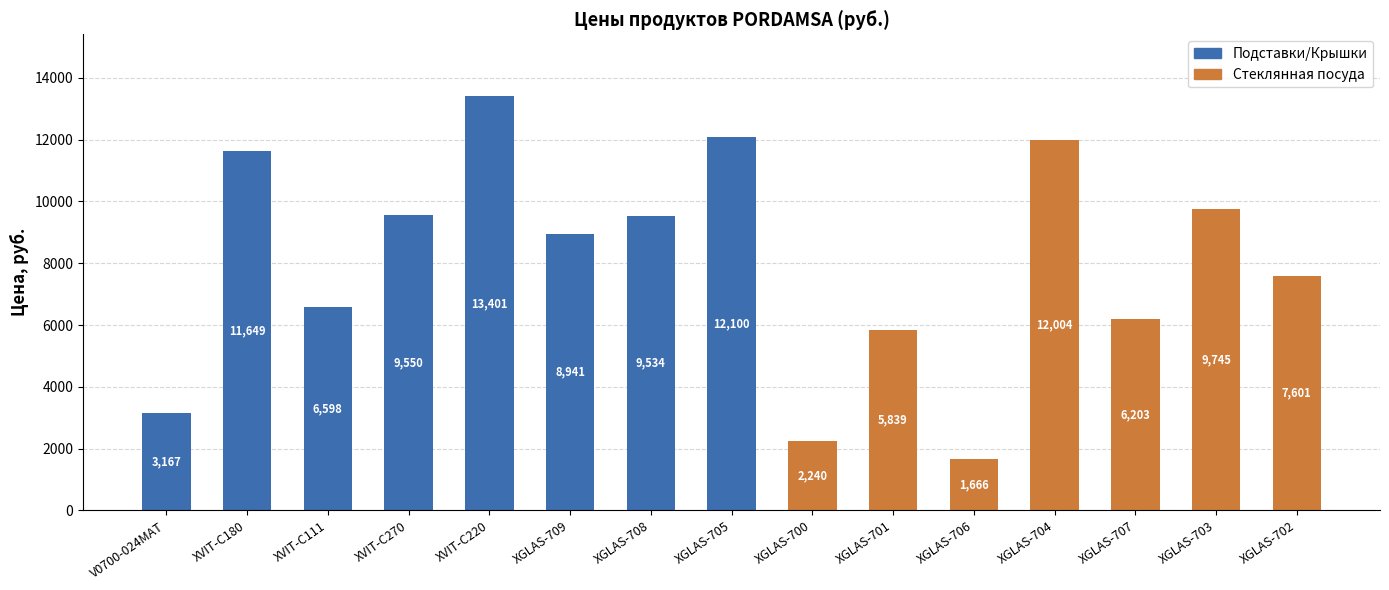

Reading right to left, transcribe all the data shown in this chart.

XGLAS-702=7601	XGLAS-703=9745	XGLAS-707=6203	XGLAS-704=12004	XGLAS-706=1666	XGLAS-701=5839	XGLAS-700=2240	XGLAS-705=12100	XGLAS-708=9534	XGLAS-709=8941	XVIT-C220=13401	XVIT-C270=9550	XVIT-C111=6598	XVIT-C180=11649	V0700-024MAT=3167